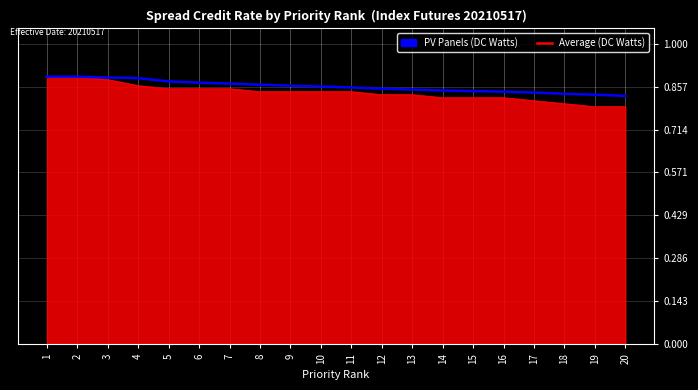

The Average (DC Watts) series shows 0.9 at 3. True or false?

True